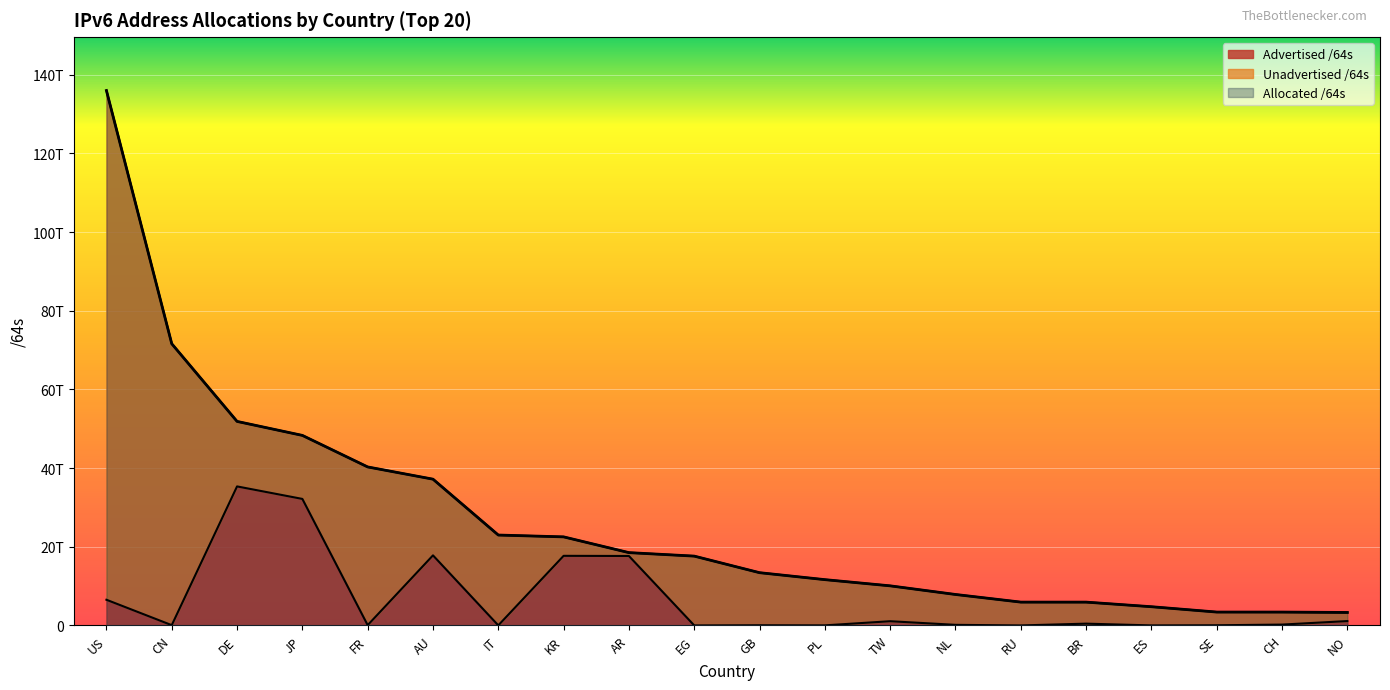

True or false: Allocated /64s has more than 0 points higher than both neighbors.

False